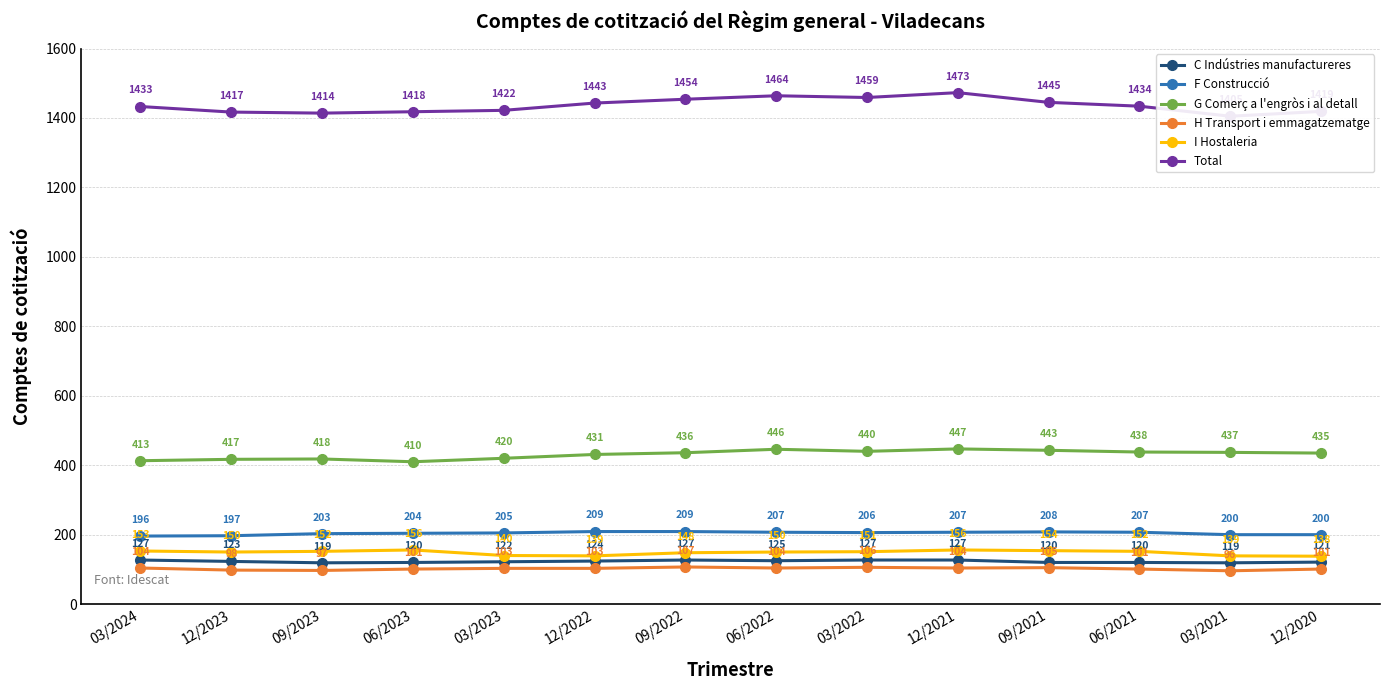

True or false: Total and H Transport i emmagatzematge cross at least once.

False